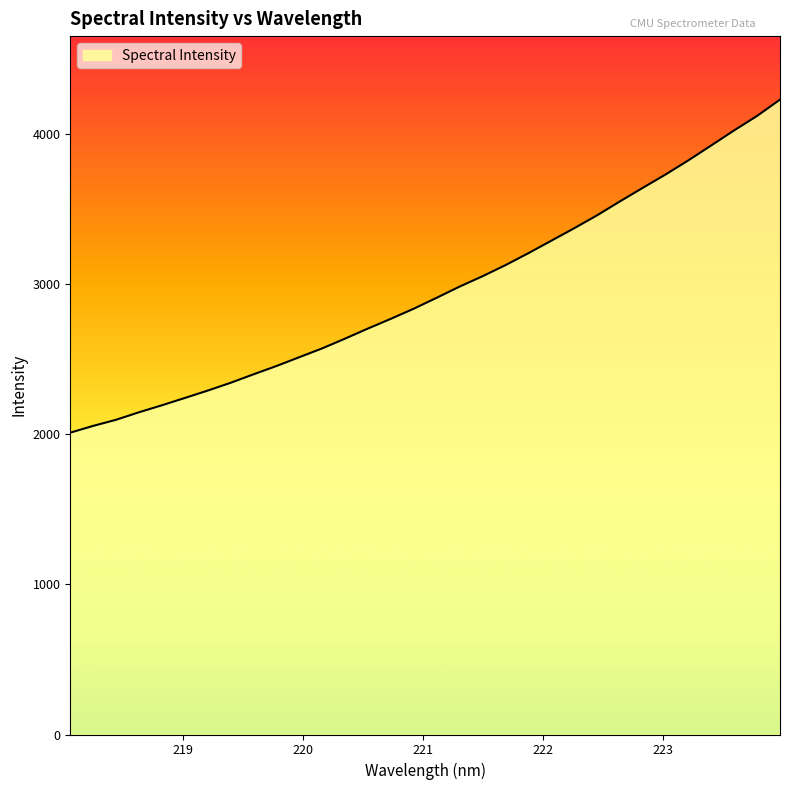

What is the maximum value shown in the chart?

4227.2